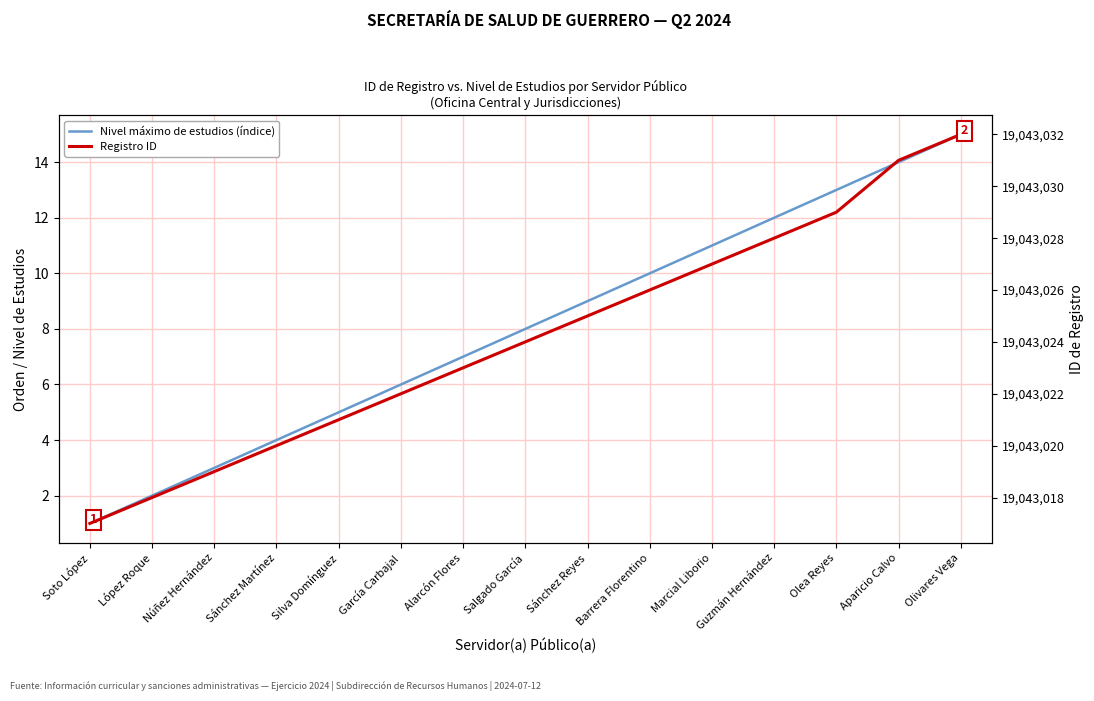

Between García Carbajal and Alarcón Flores, which series saw the biggest shift?

Nivel máximo de estudios (índice)